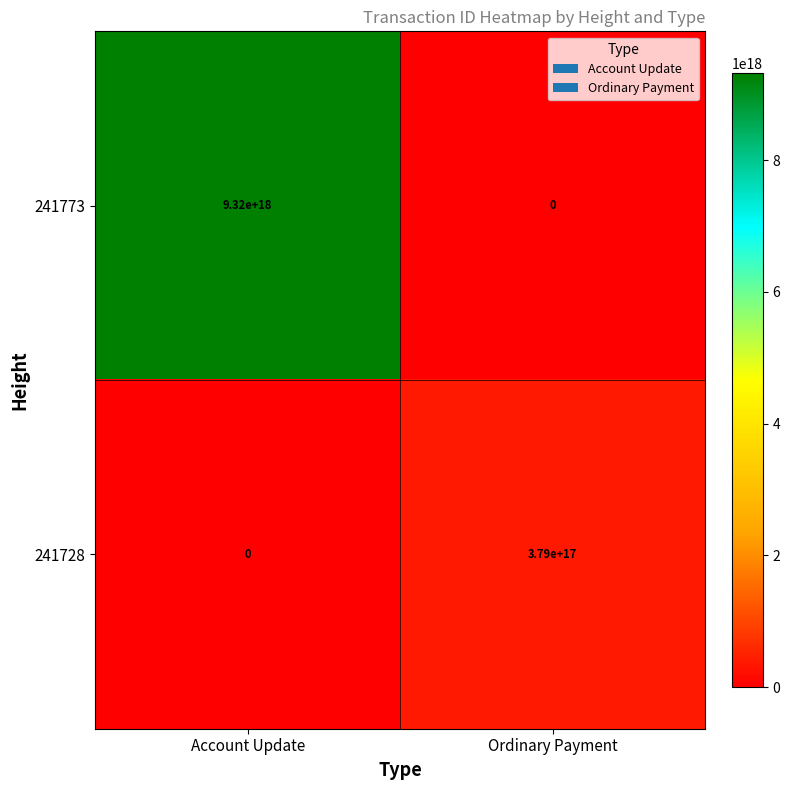

Count the number of categories in the chart.

2